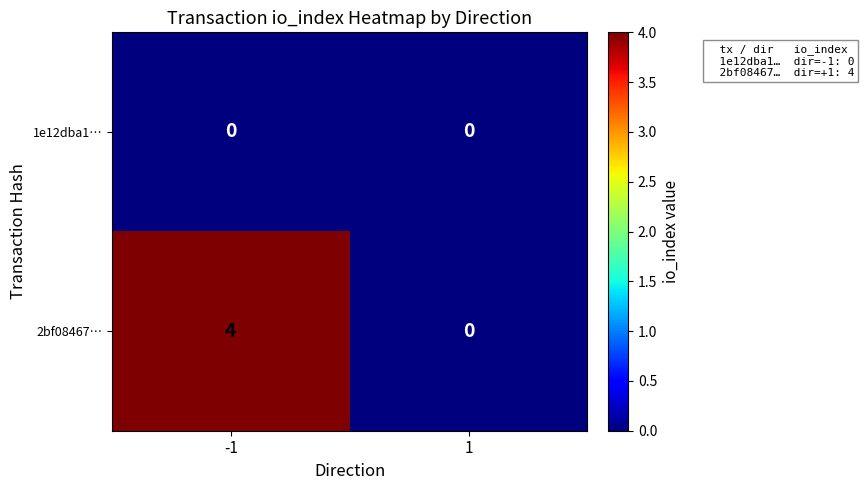

What is the total value across all series at -1?

4